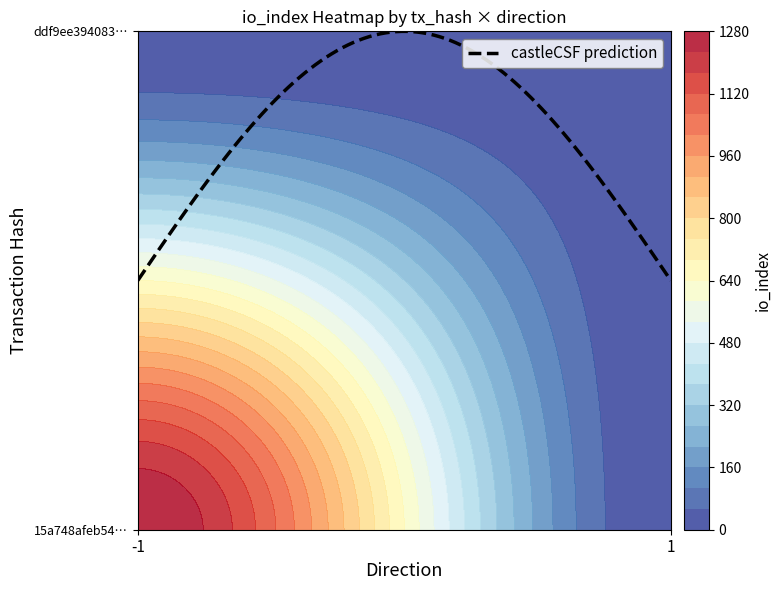

The value of ddf9ee39408312a7493e52b349208e35853610b at io_index is 3. True or false?

False